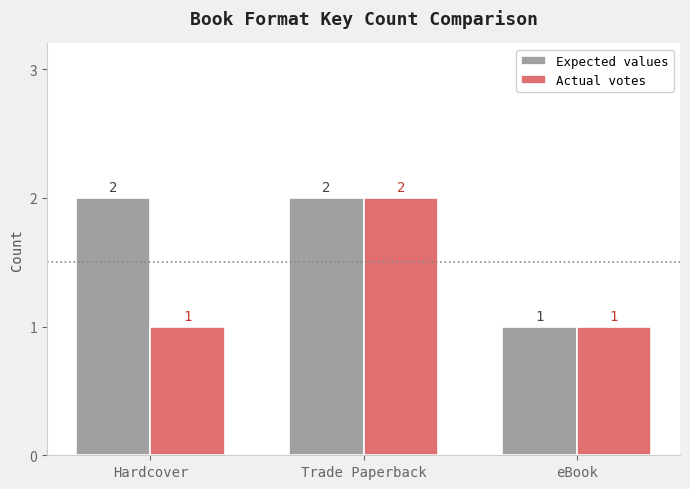

Which series changed the most between Hardcover and eBook?

Expected values